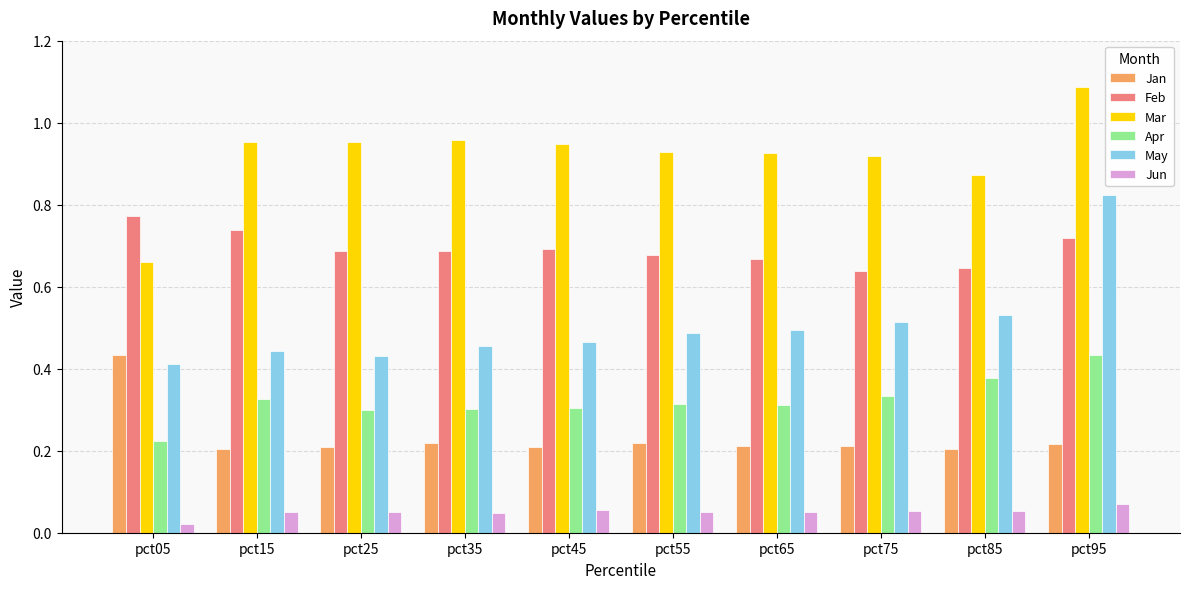

What is the sum of the Mar values at pct95 and pct55?

2.0